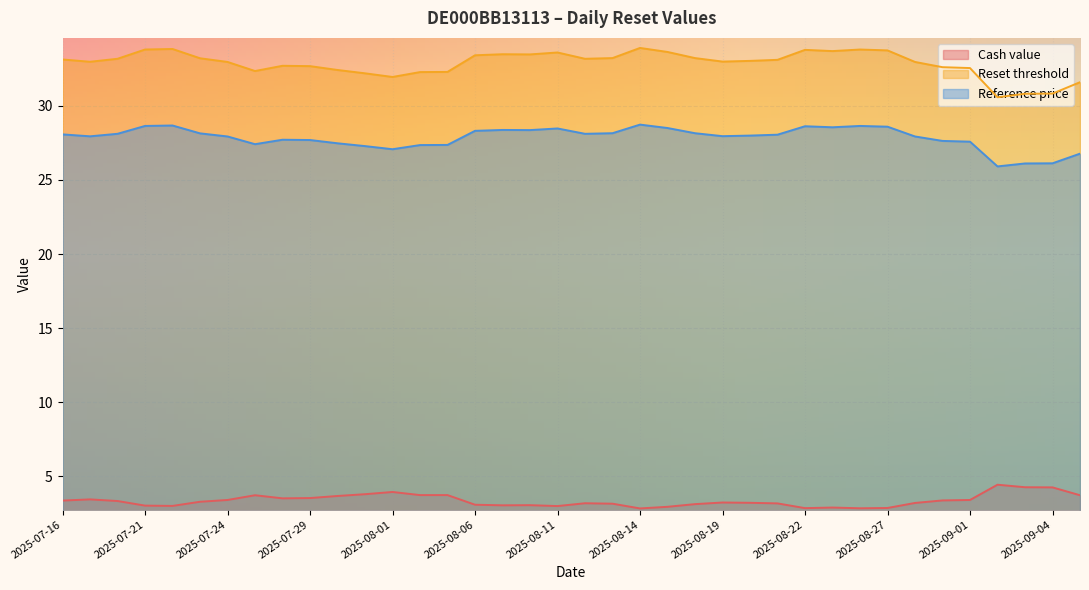

Rank the series by their maximum value, from highest to lowest.

Reset threshold, Reference price, Cash value